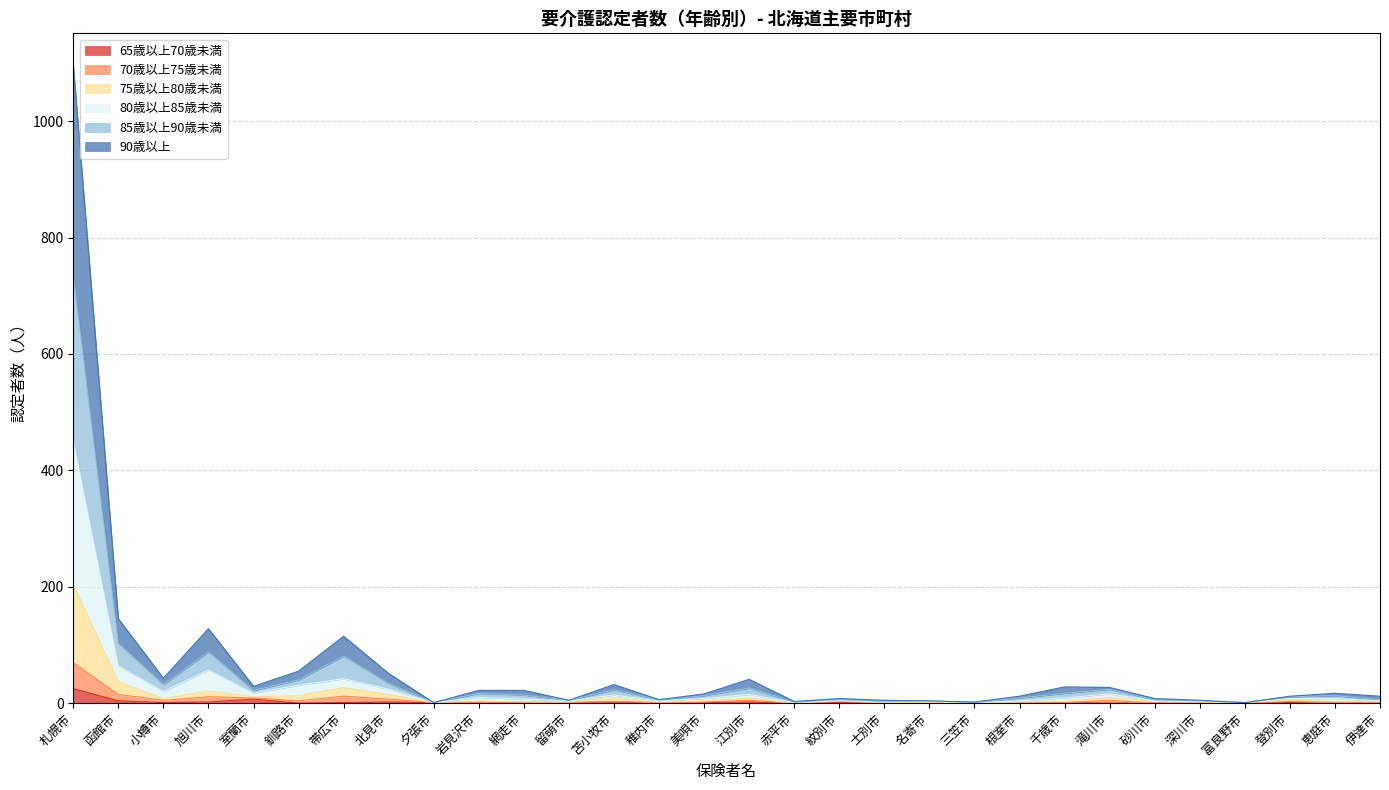

True or false: 65歳以上70歳未満 and 90歳以上 intersect in this chart.

False